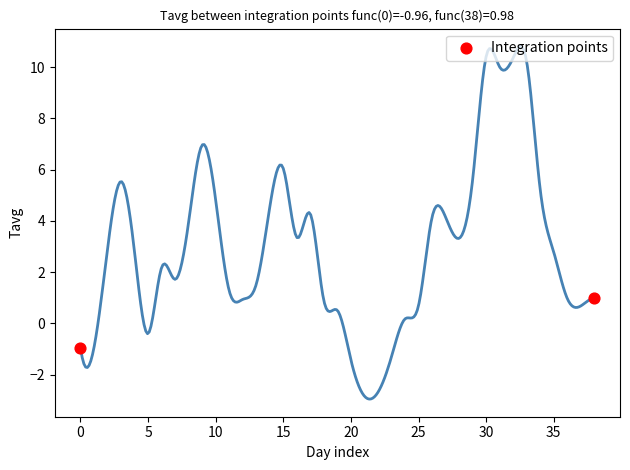

What is the range of Y values (max minus min)?

1.9